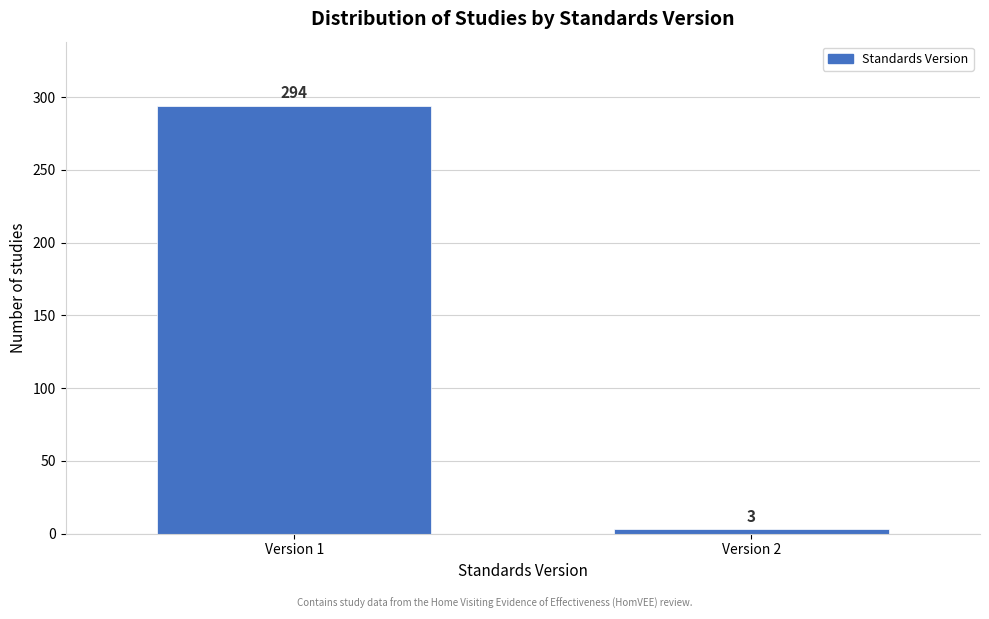

Reading left to right, list all the values displayed in this chart.

Version 1=294	Version 2=3